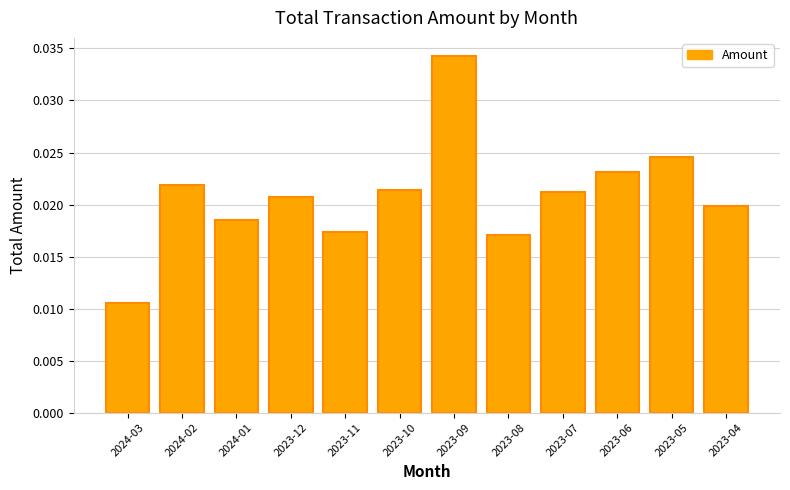

Count the number of data series in this chart.

1